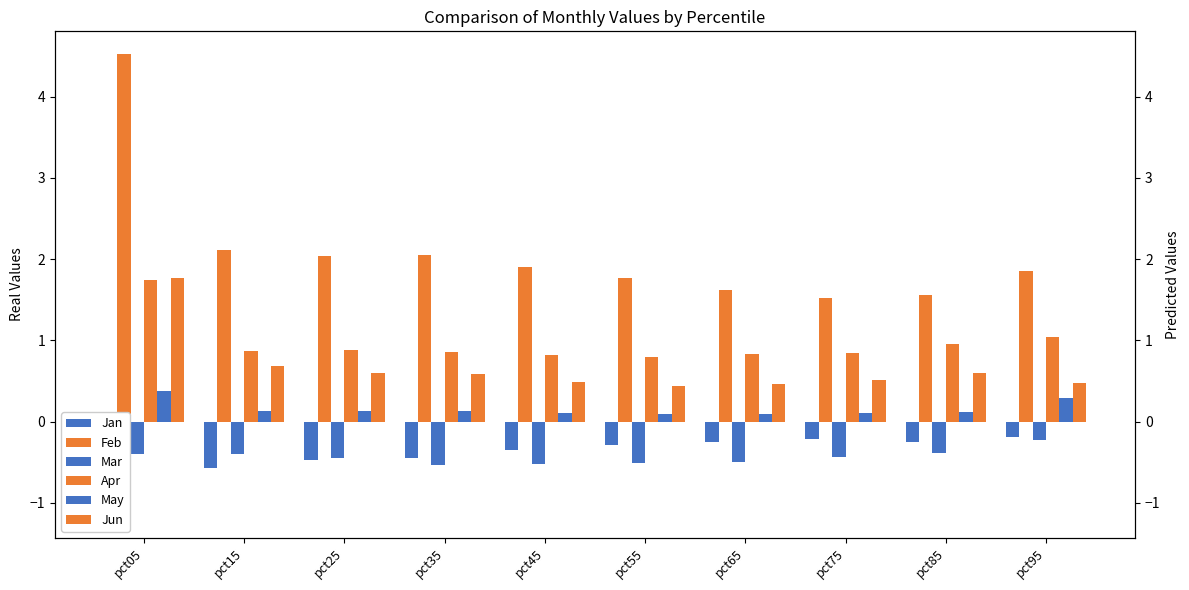

Is the value of Apr at pct05 greater than the value of Jun at pct75?

Yes